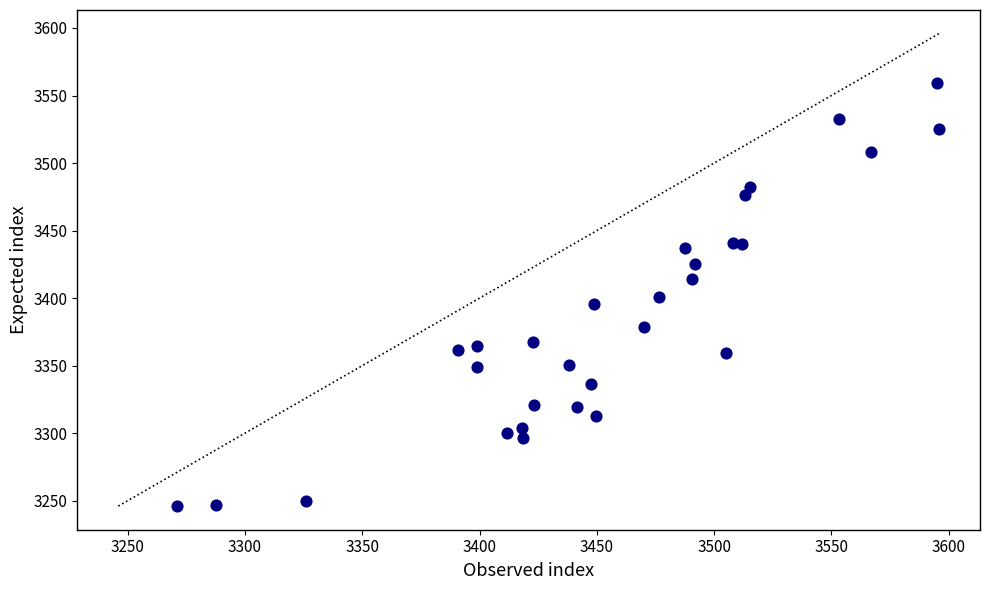

What is the range of X values (max minus min)?

324.9